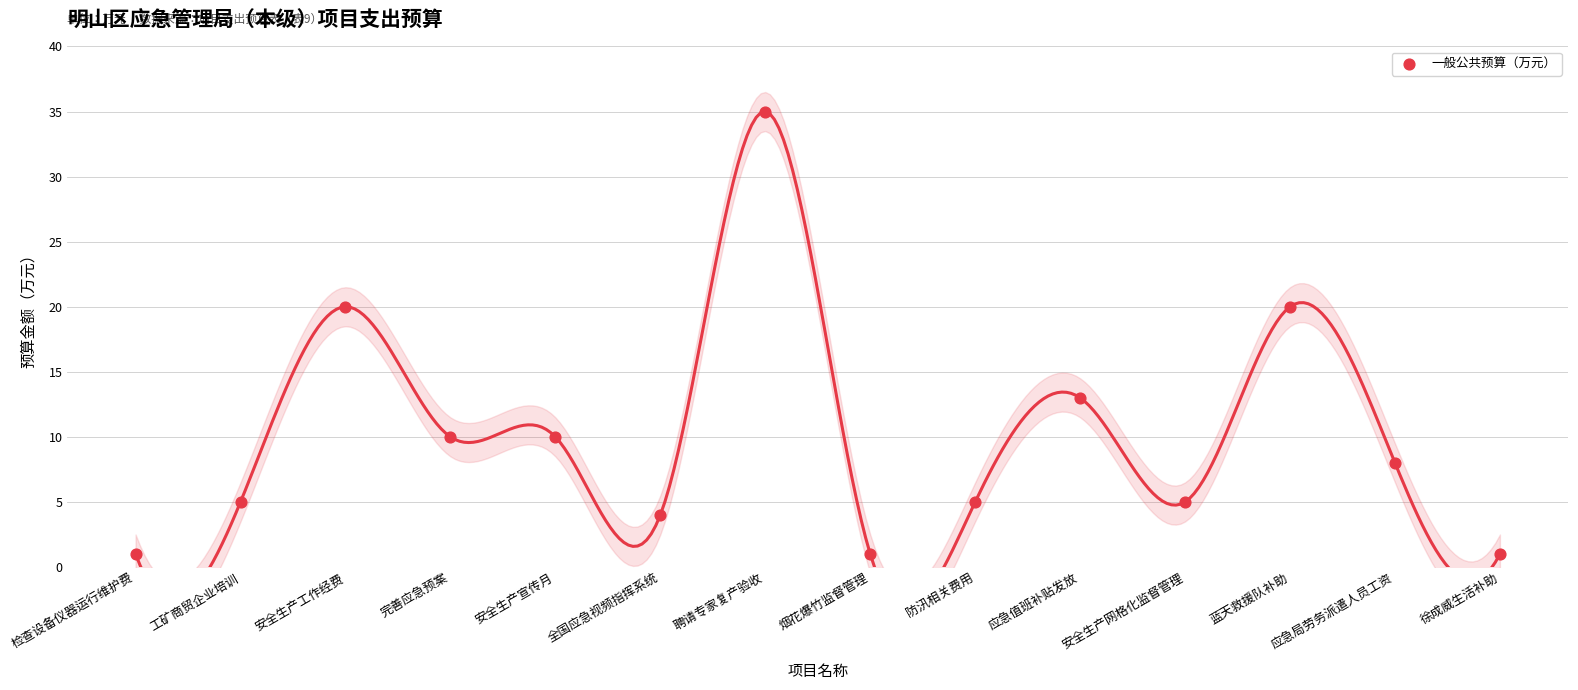

What is the range of Y values (max minus min)?

34